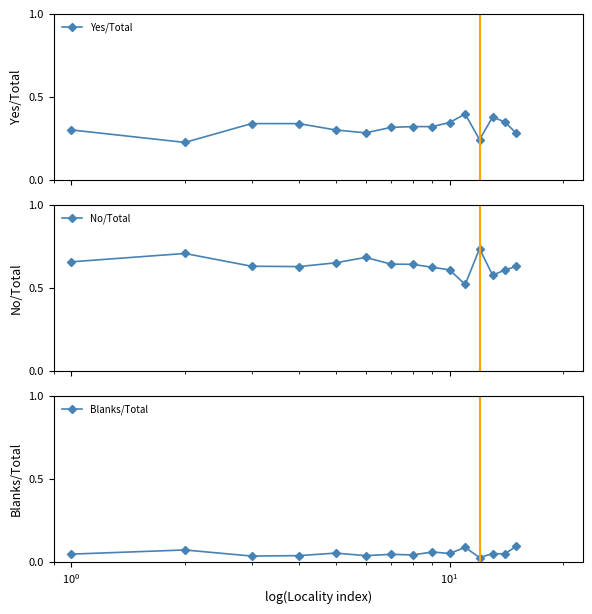

Is this an area chart (filled region under the line)?

No